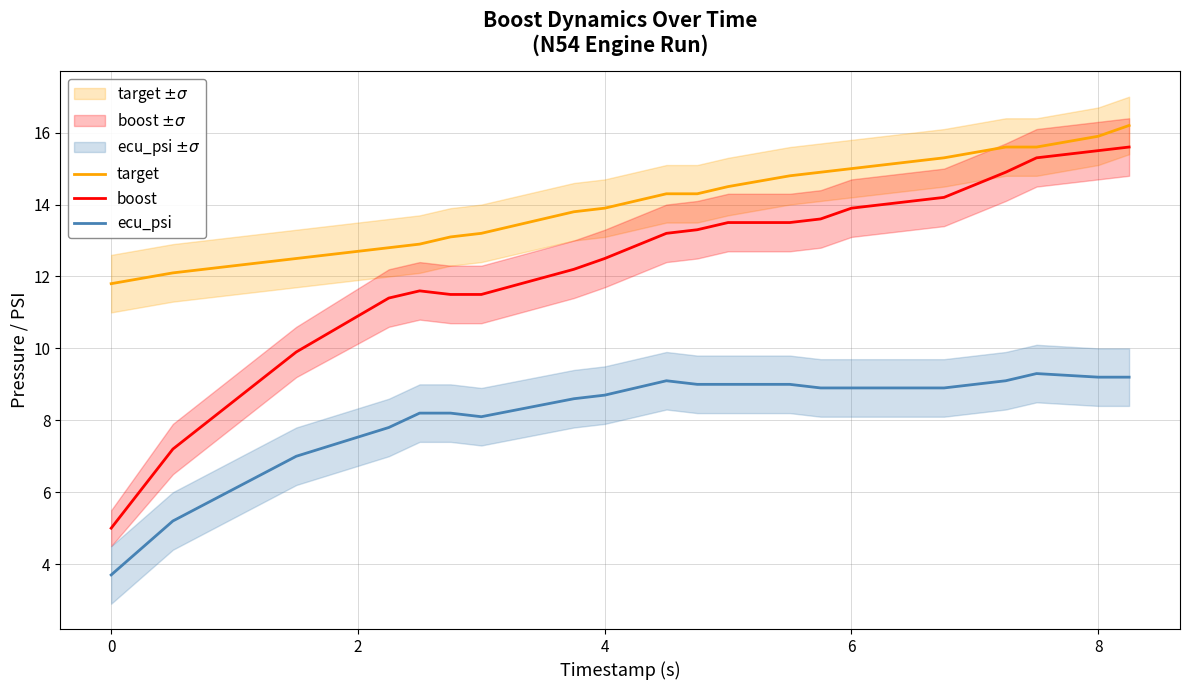

The value of ecu_psi at 6 is 8.9. True or false?

True